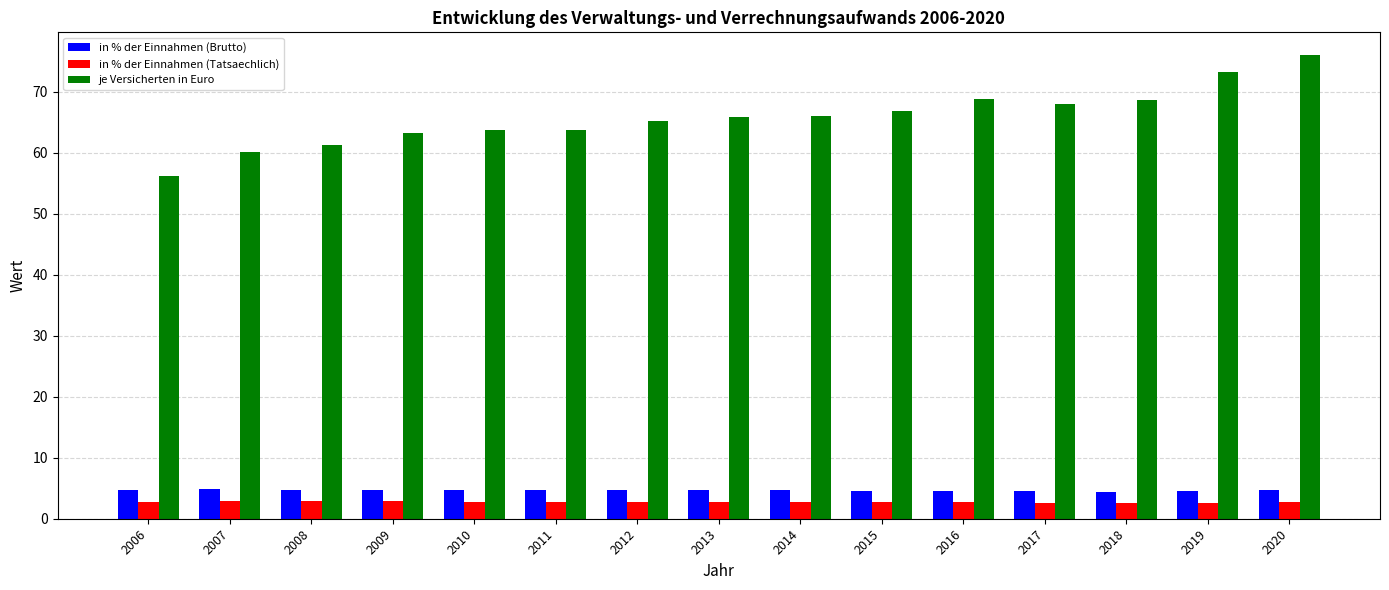

Which series has the widest spread of values?

je Versicherten in Euro